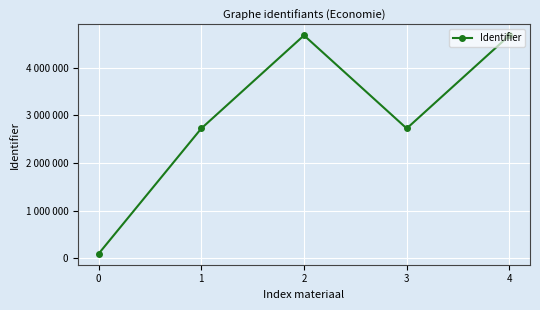

The chart shows a value of 2726551 at 3. True or false?

True